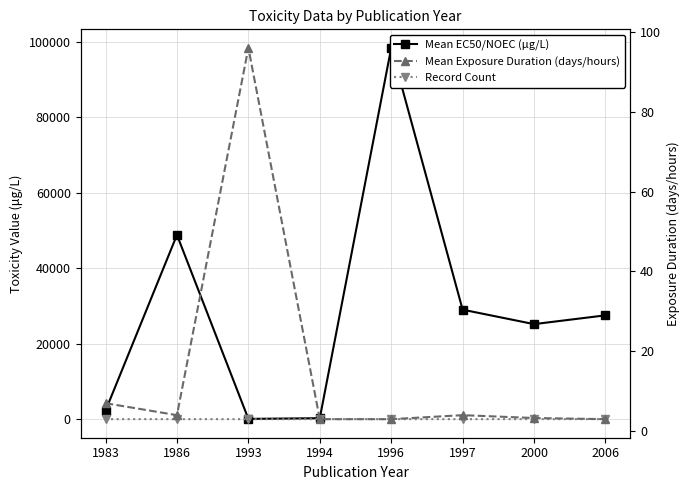

True or false: Record Count and Mean EC50/NOEC (μg/L) intersect in this chart.

False